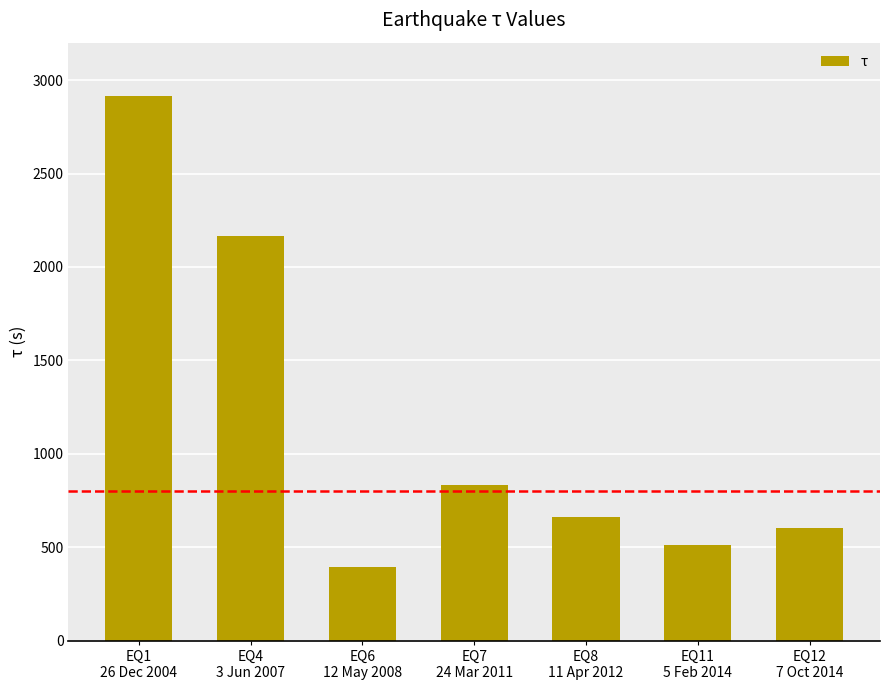

How many bars are there in total?

7